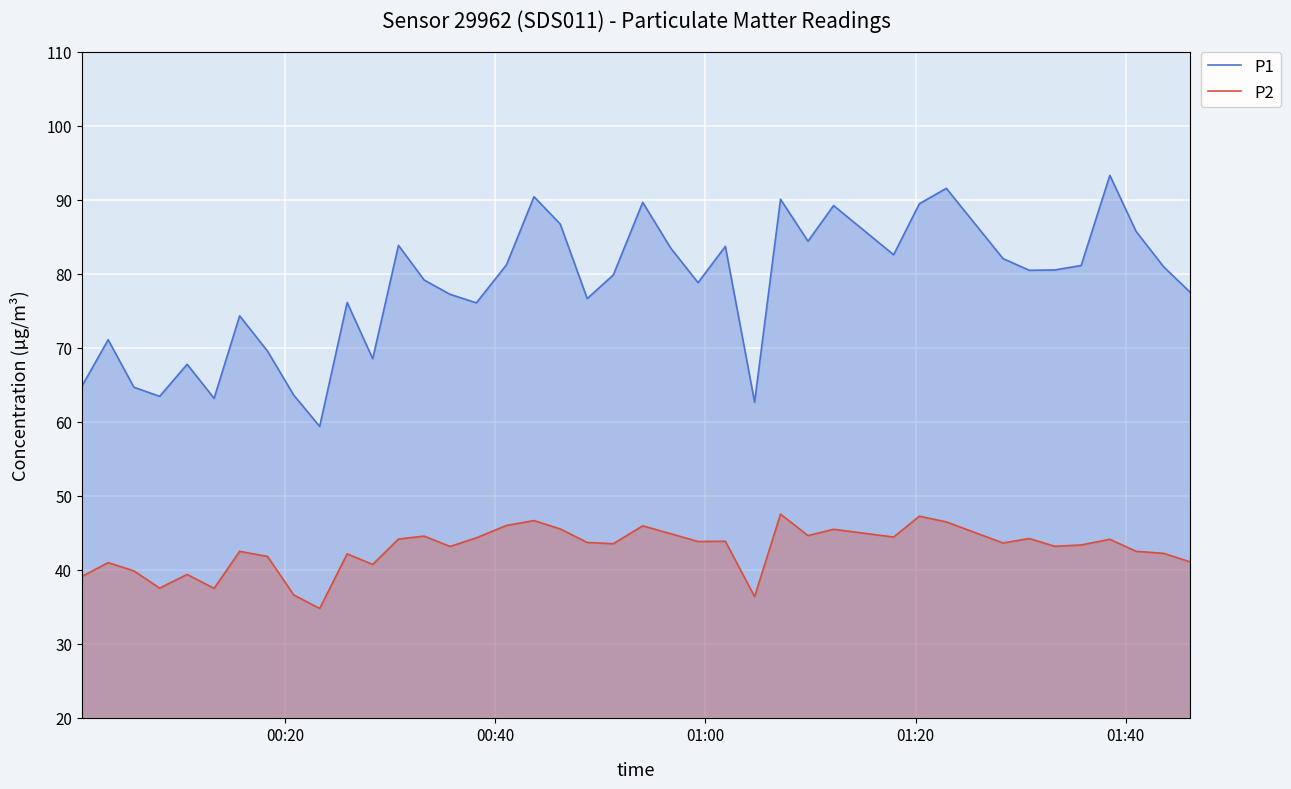

List the series in order of their peak value, lowest first.

P2, P1